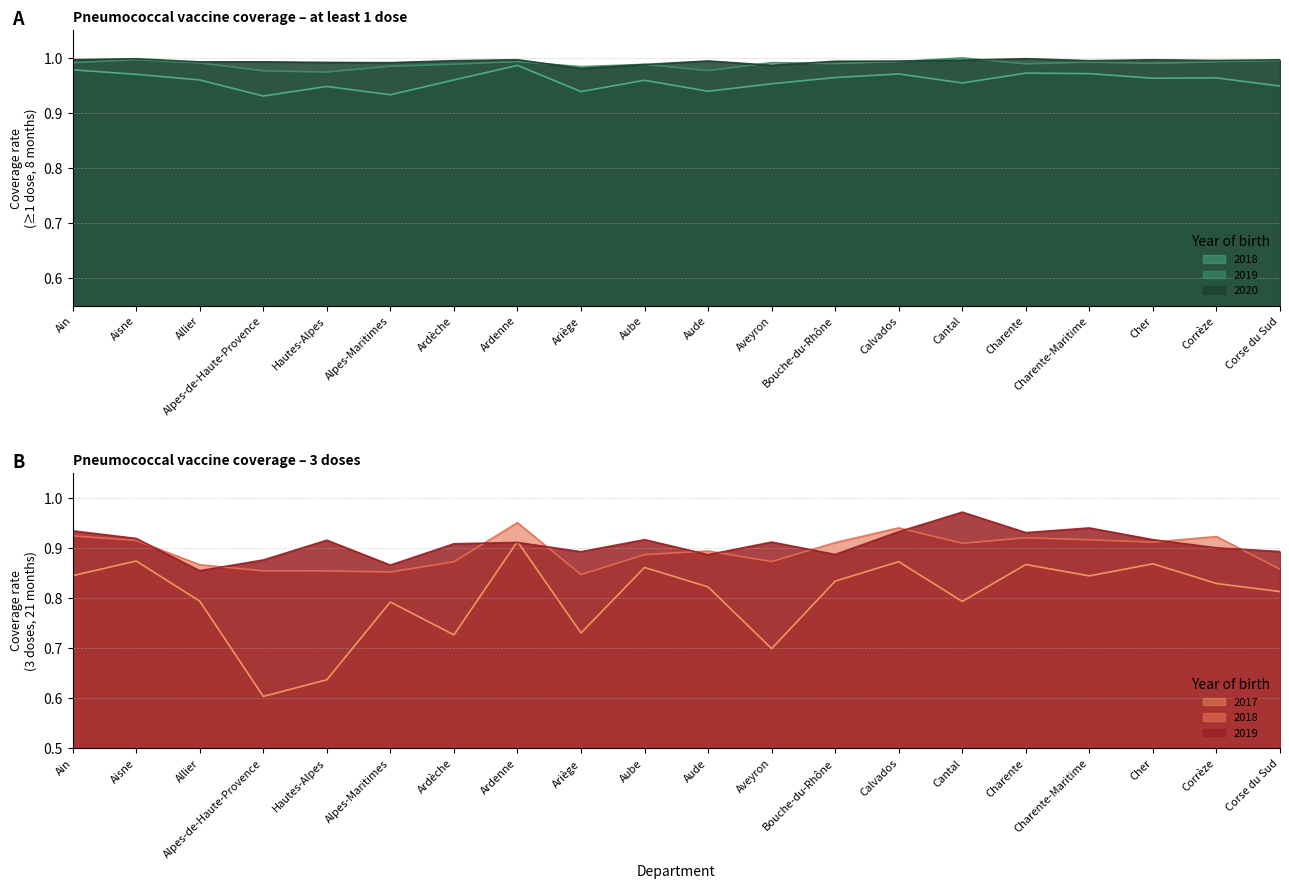

Which series changed the most between Bouche-du-Rhône and Charente-Maritime?

CV pneumo 3 doses 2019